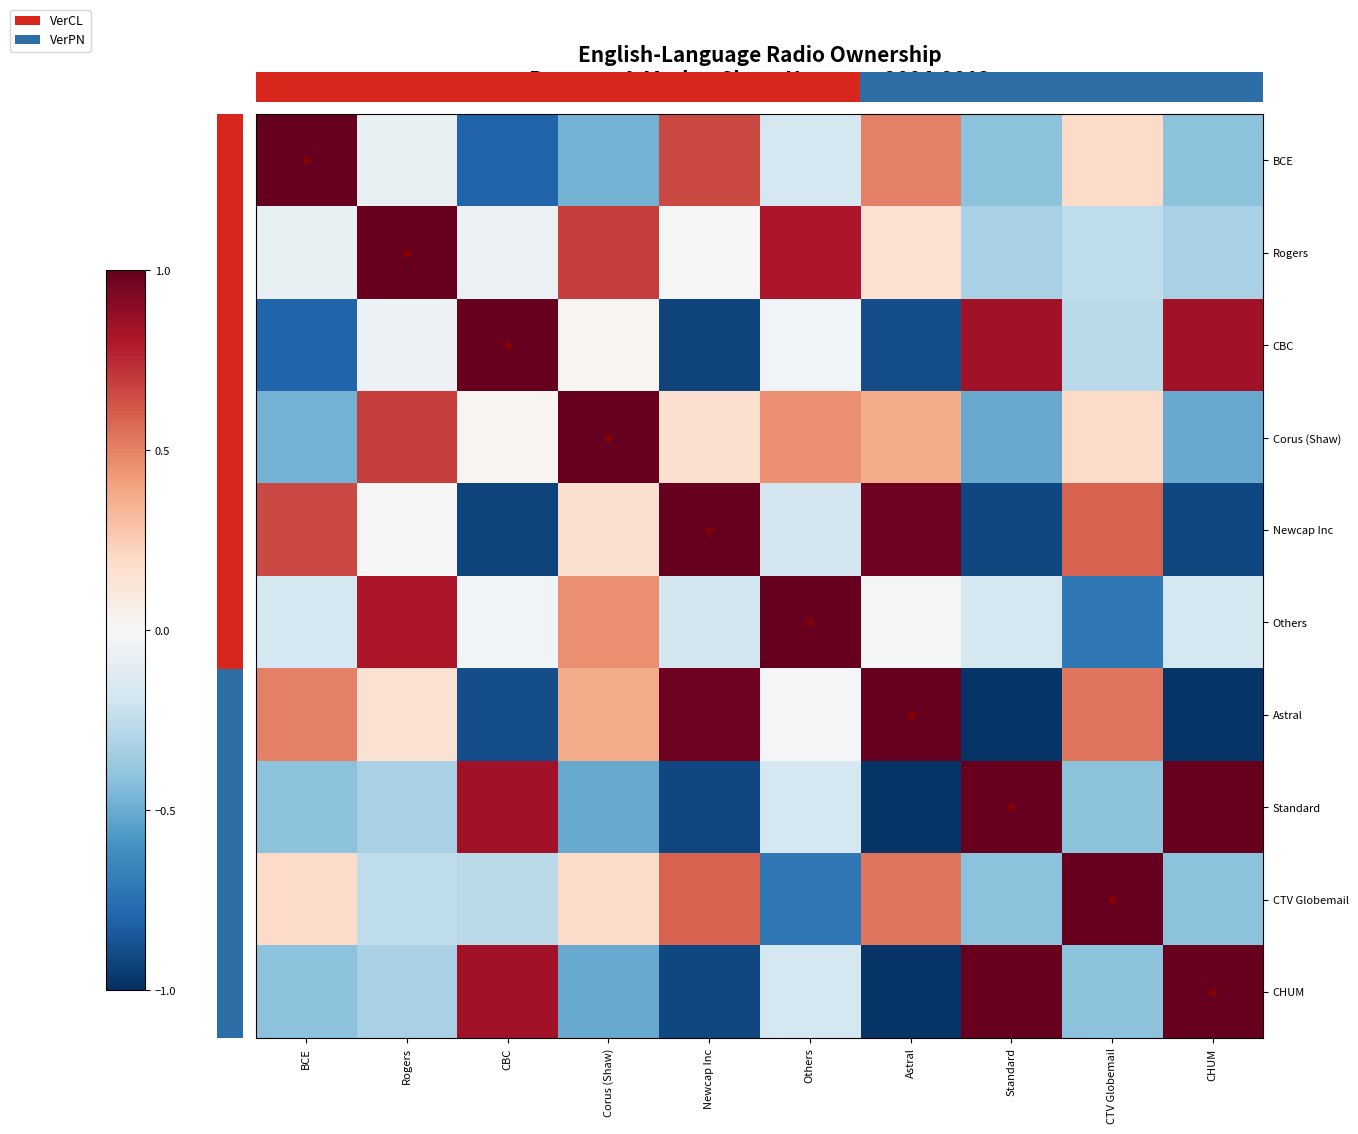

The CTV Globemail series shows -0.4 at CHUM. True or false?

True